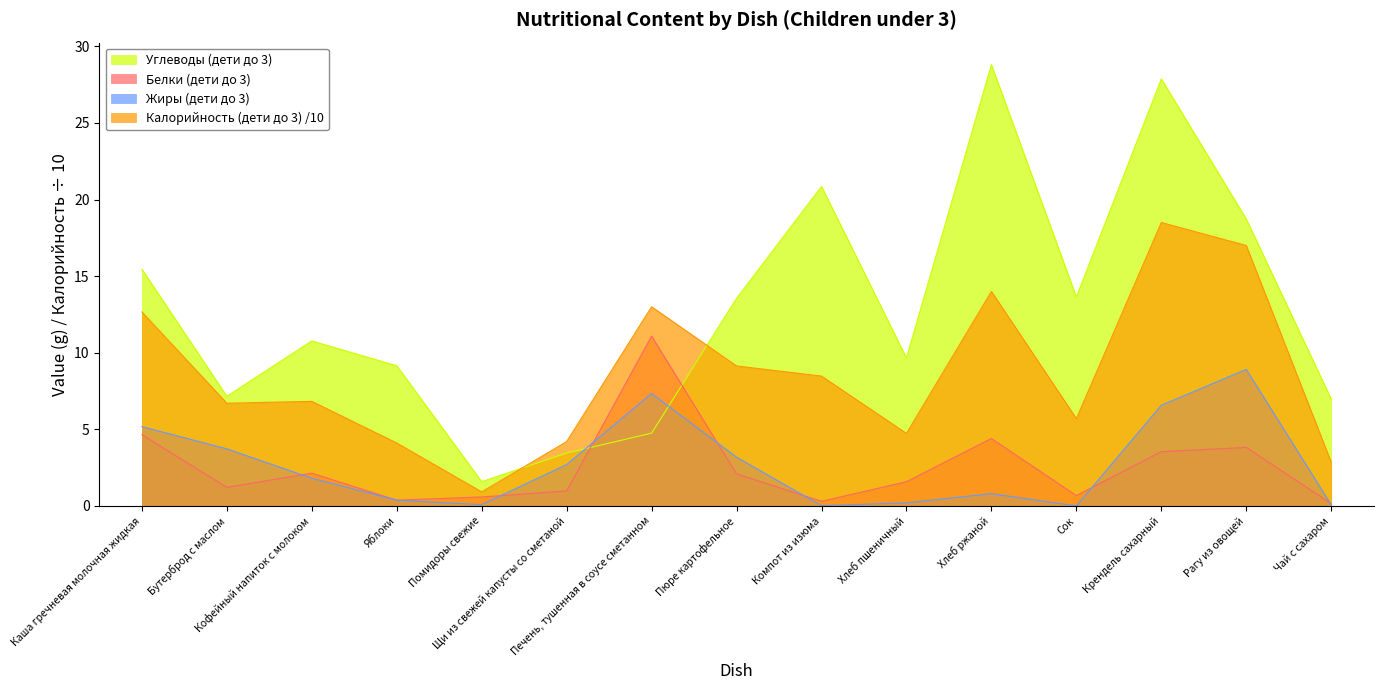

What is the maximum value shown in the chart?

28.8